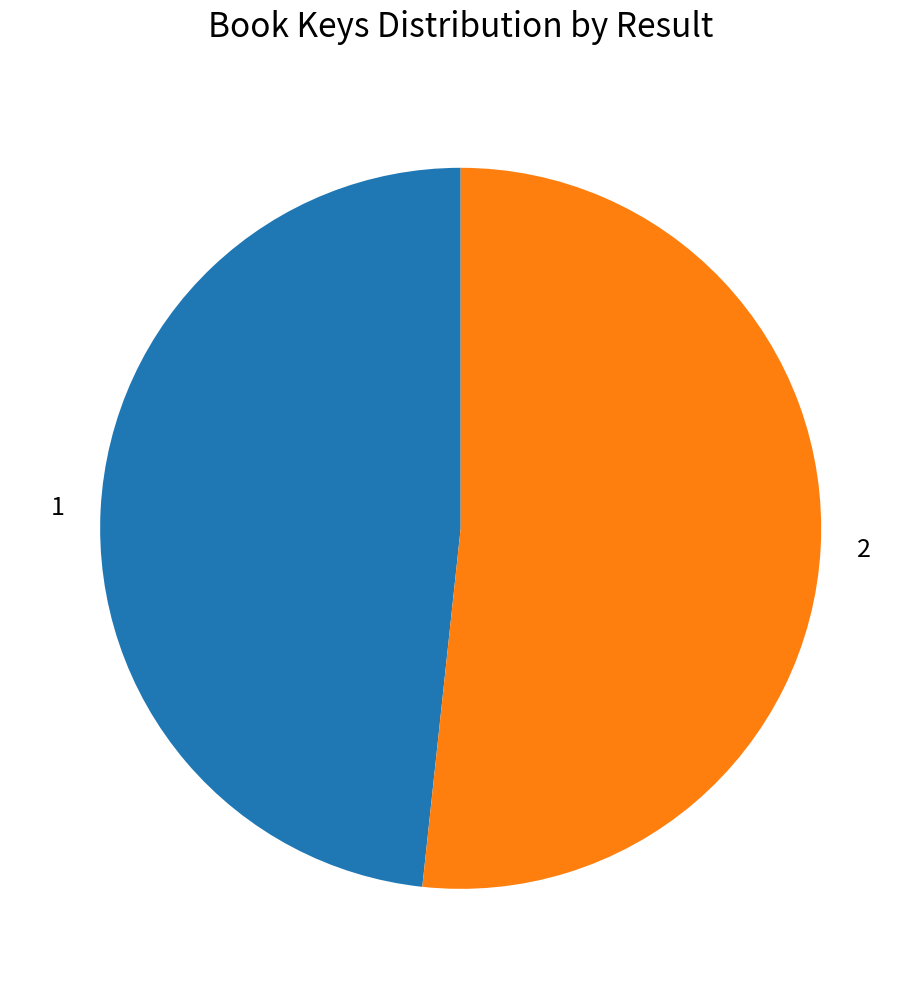

Which category accounts for the majority?

2